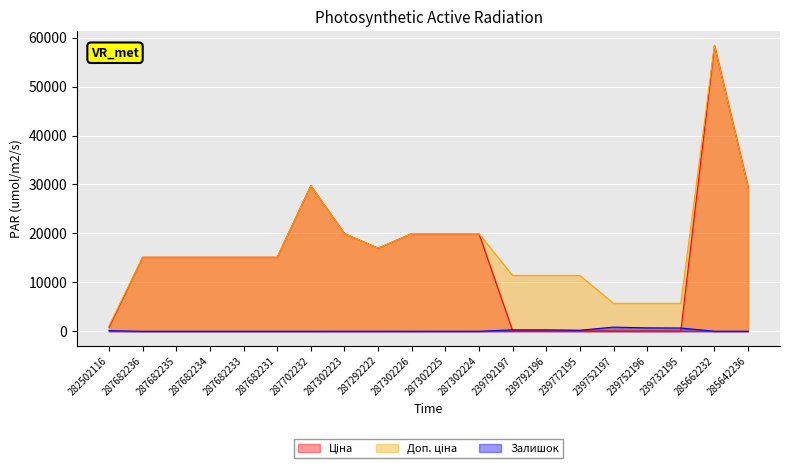

Rank the series at 287682235 from highest to lowest value.

Ціна, Доп. ціна, Залишок